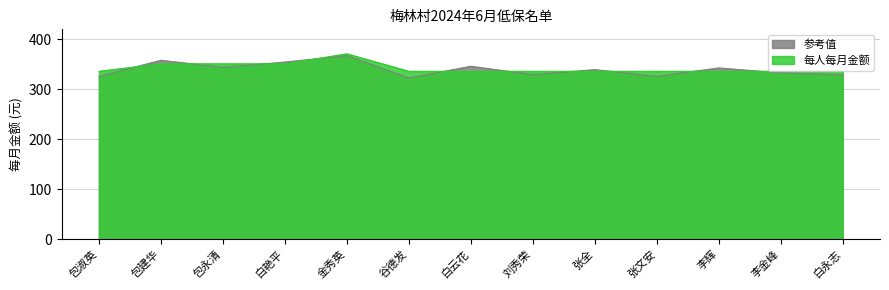

How many categories are shown in the chart?

13